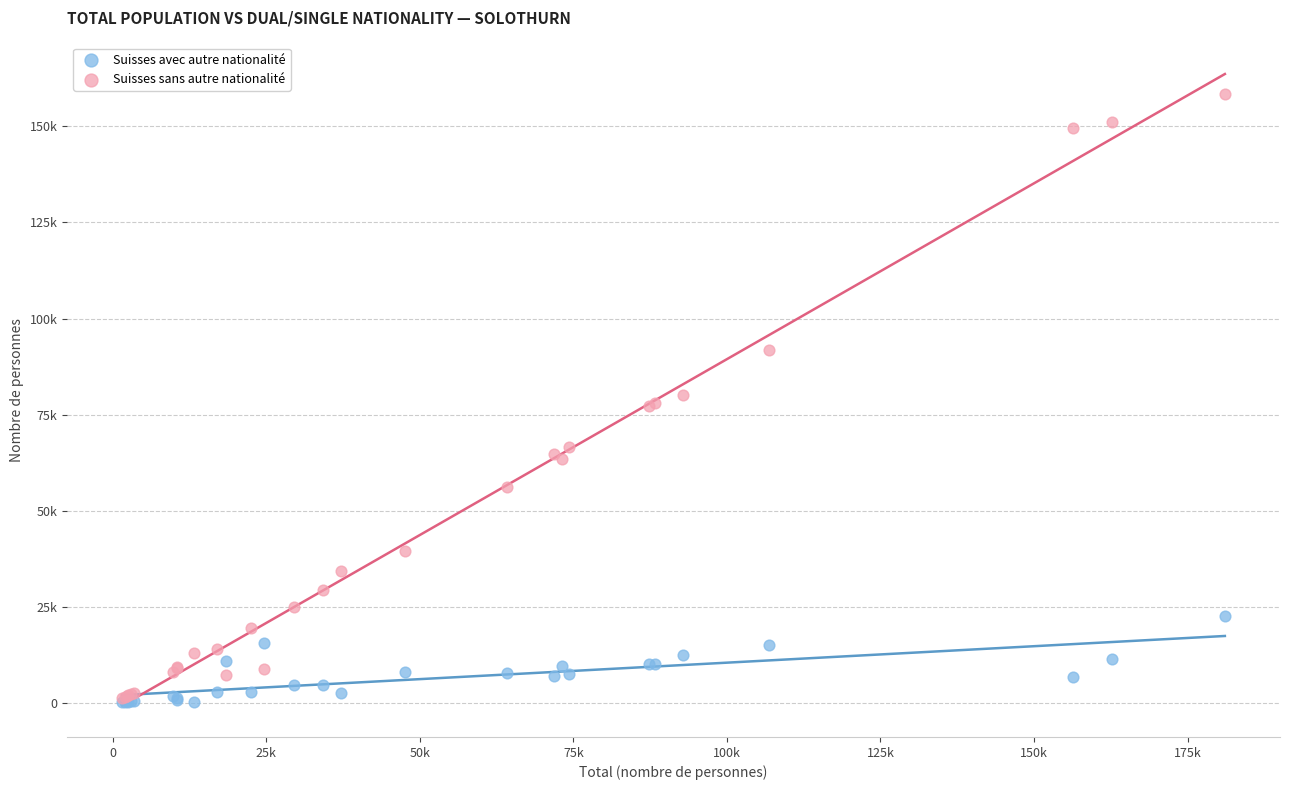

What are all the series names shown in the legend?

Suisses avec autre nationalité, Suisses sans autre nationalité